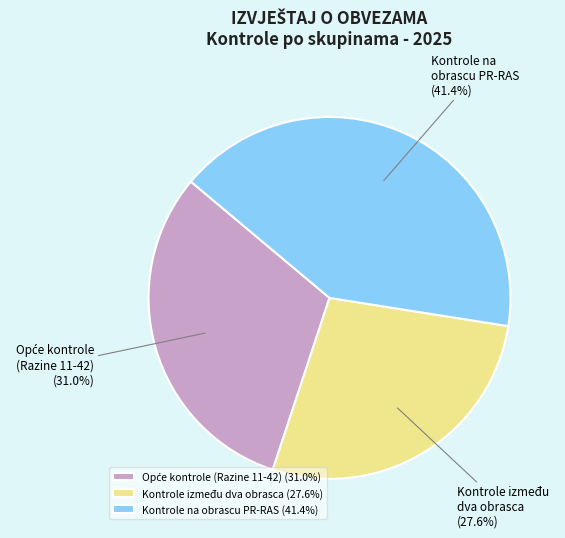

Count the number of slices in the pie.

3